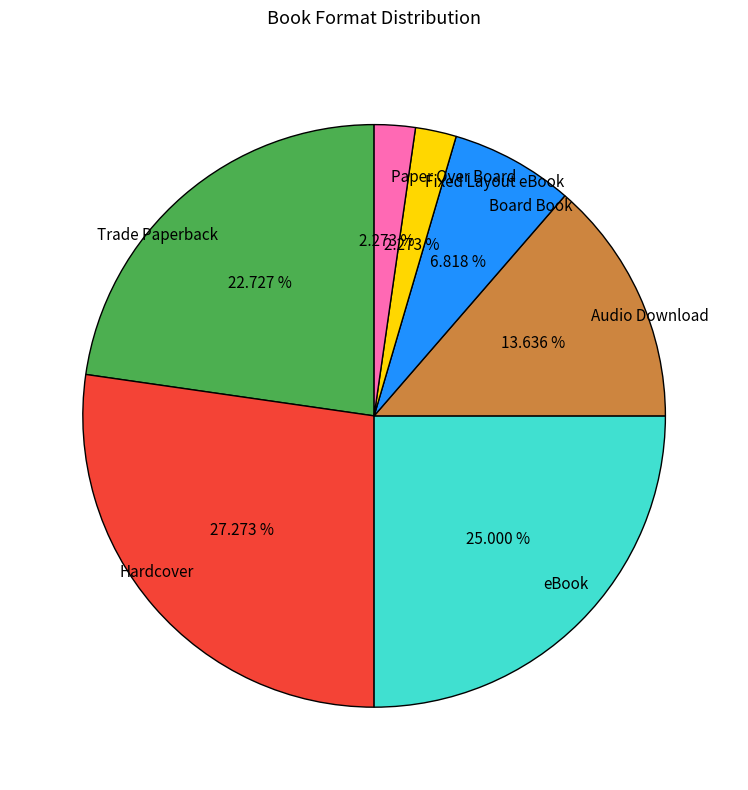

Which has a higher value, Trade Paperback or Audio Download?

Trade Paperback